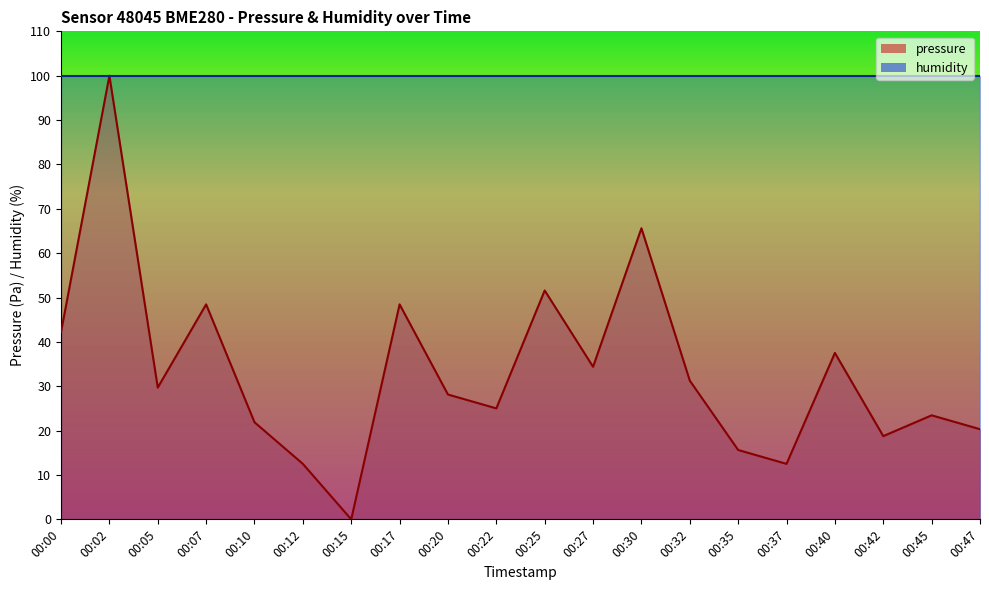

Reading right to left, list all the values displayed in this chart.

00:47=20.3	00:45=23.4	00:42=18.8	00:40=37.5	00:37=12.5	00:35=15.6	00:32=31.3	00:30=65.6	00:27=34.4	00:25=51.6	00:22=25.0	00:20=28.1	00:17=48.5	00:15=0.0	00:12=12.5	00:10=21.9	00:07=48.5	00:05=29.7	00:02=100.0	00:00=42.2